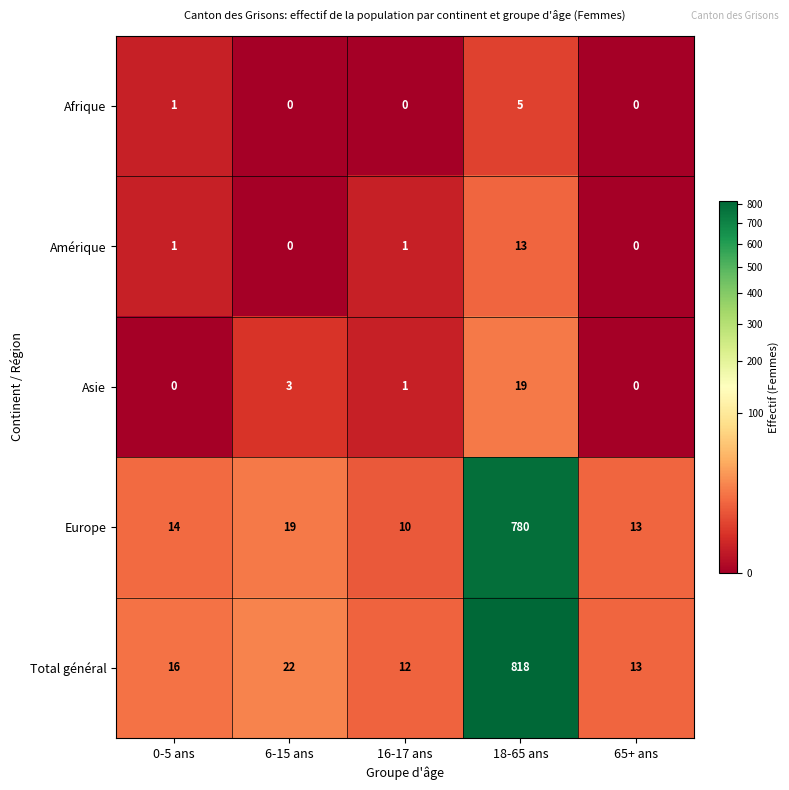

Which series has the widest spread of values?

Total général